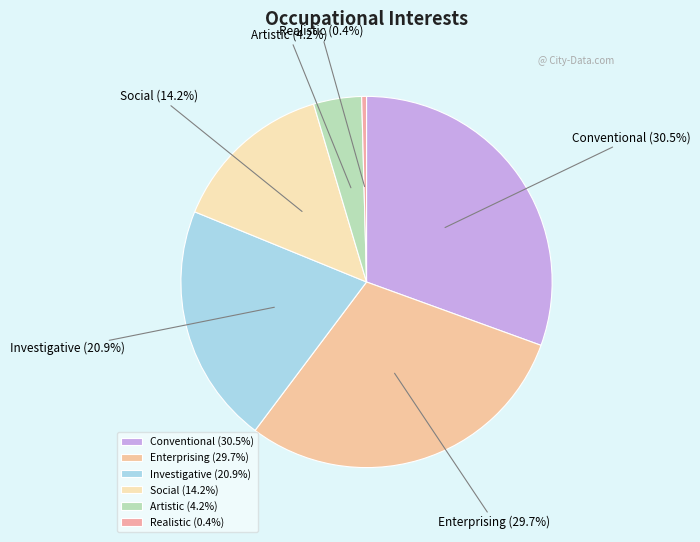

Which category has the smallest portion of the pie?

Realistic